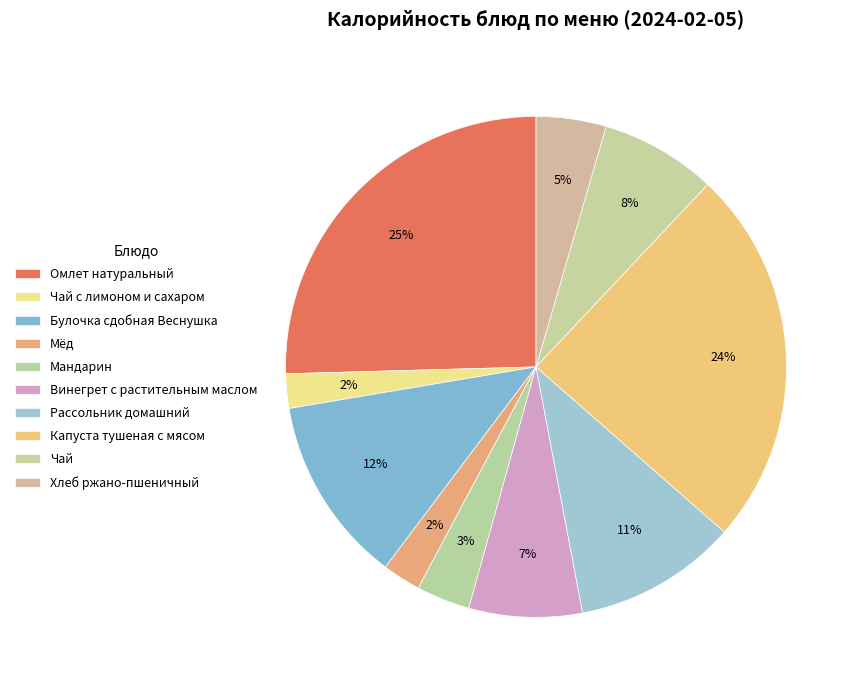

Is it true that Булочка сдобная Веснушка is 24% of the pie?

False